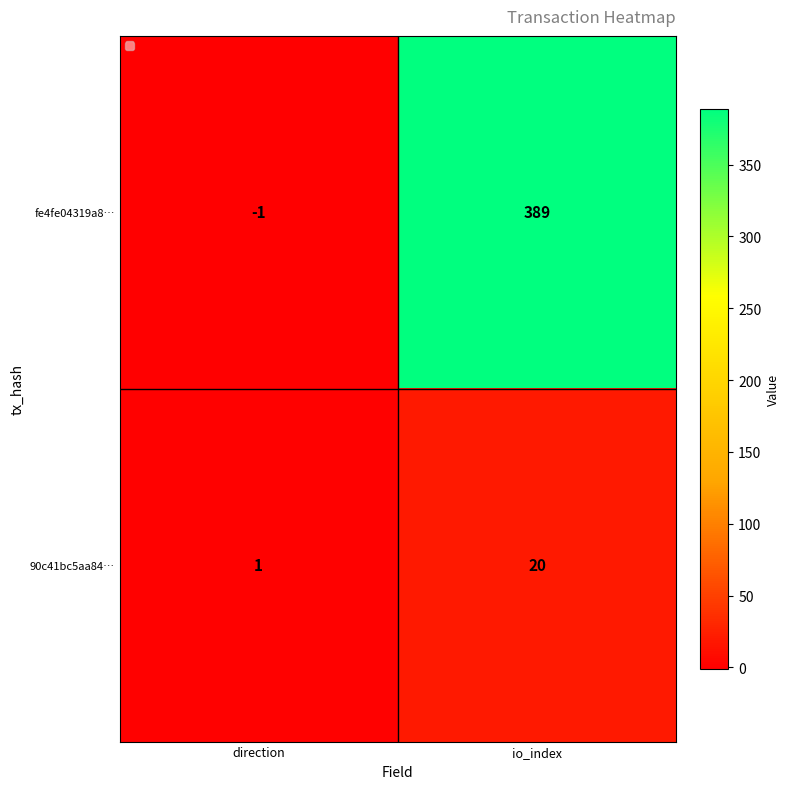

Reading left to right, extract all data points from this chart.

fe4fe04319a8…: direction=-1	io_index=389
90c41bc5aa84…: direction=1	io_index=20